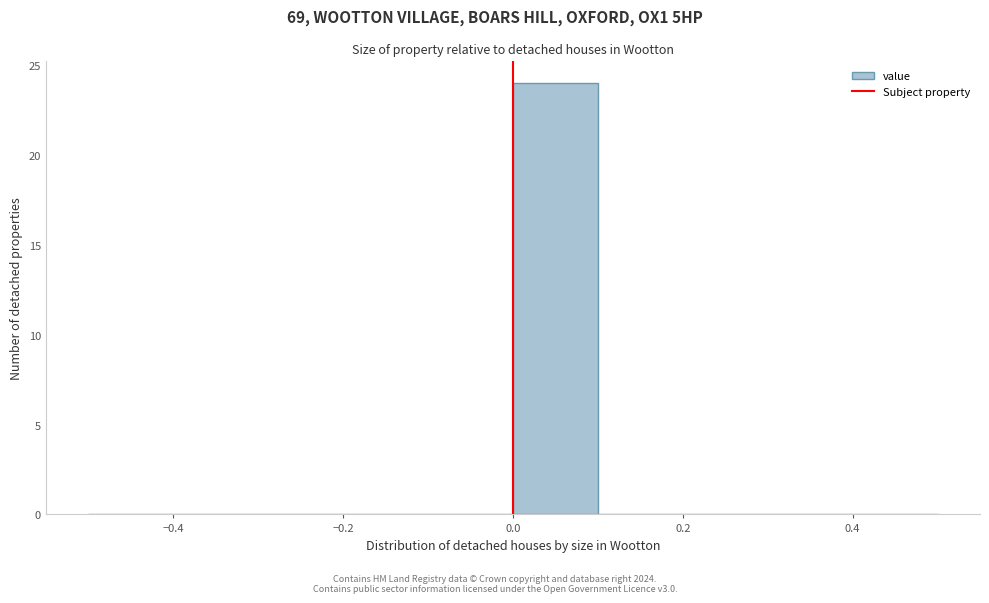

How tall is the bar that spans 0.0 to 0.1 on the x-axis? The values are not printed on the chart, so give them approximately, as read against the axis.

24